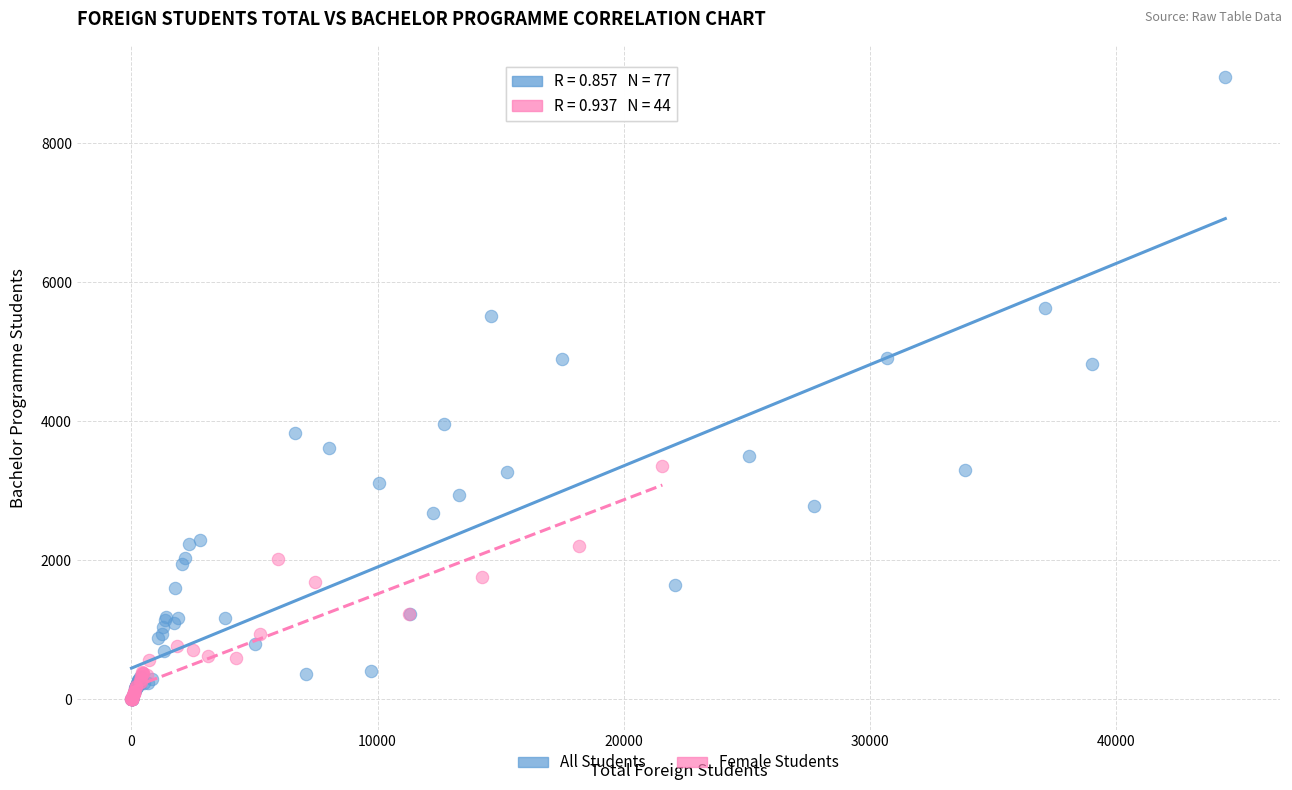

Which series has the largest Y range (max minus min)?

All Students